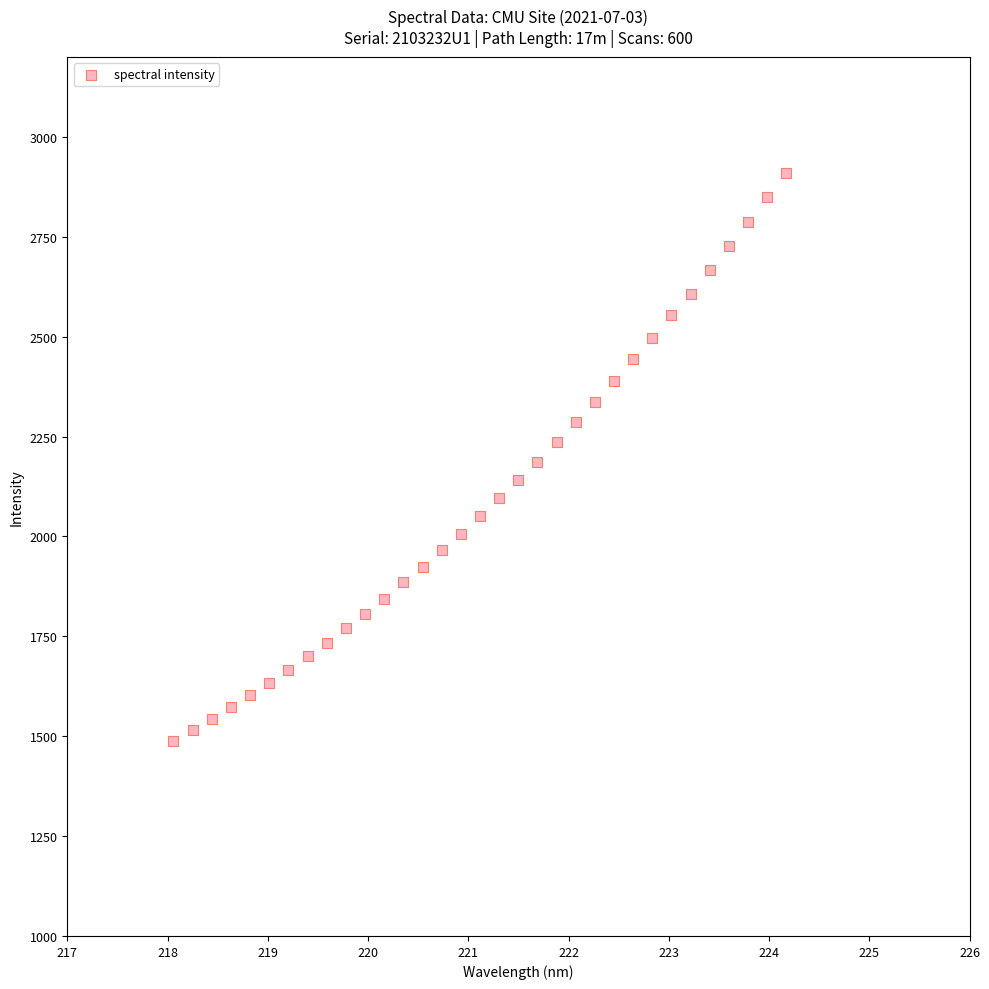

What is the range of Y values (max minus min)?

1422.5